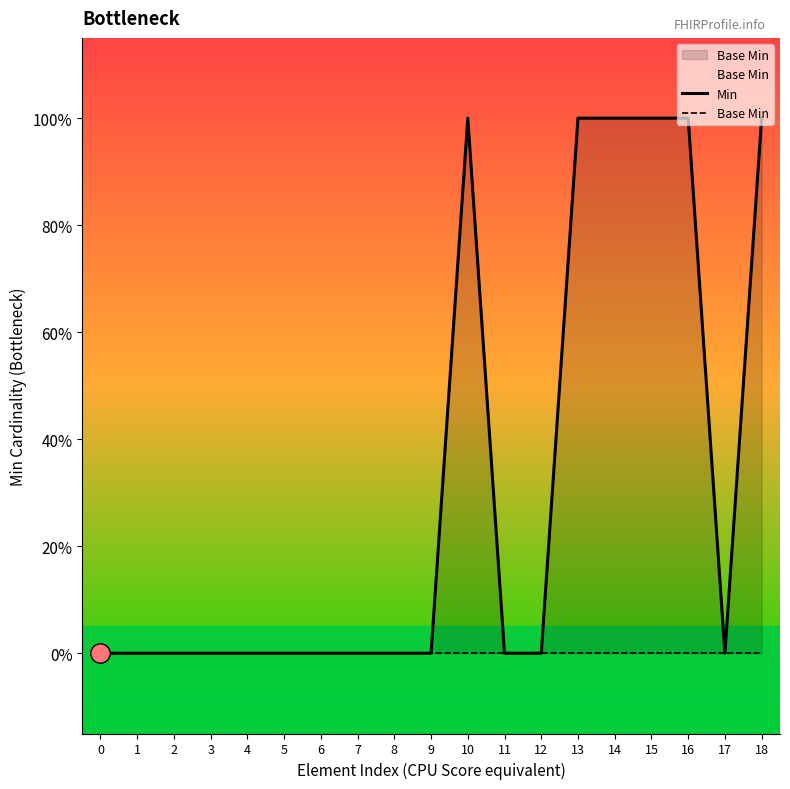

At which category is the sum across all series the highest?

10